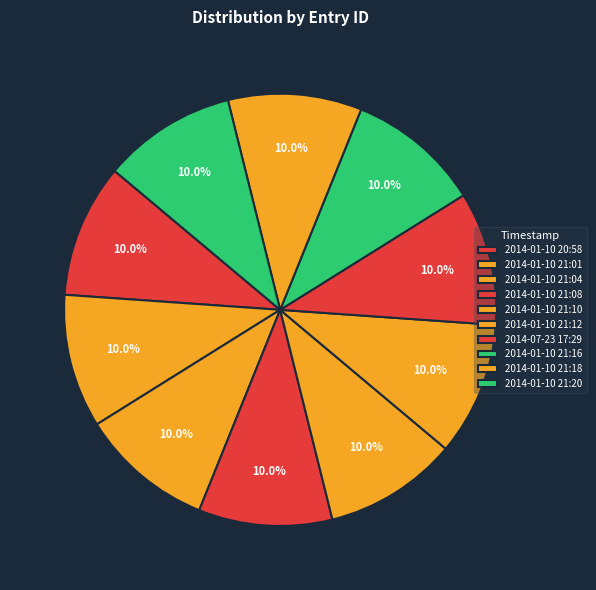

How many segments does this pie chart have?

10